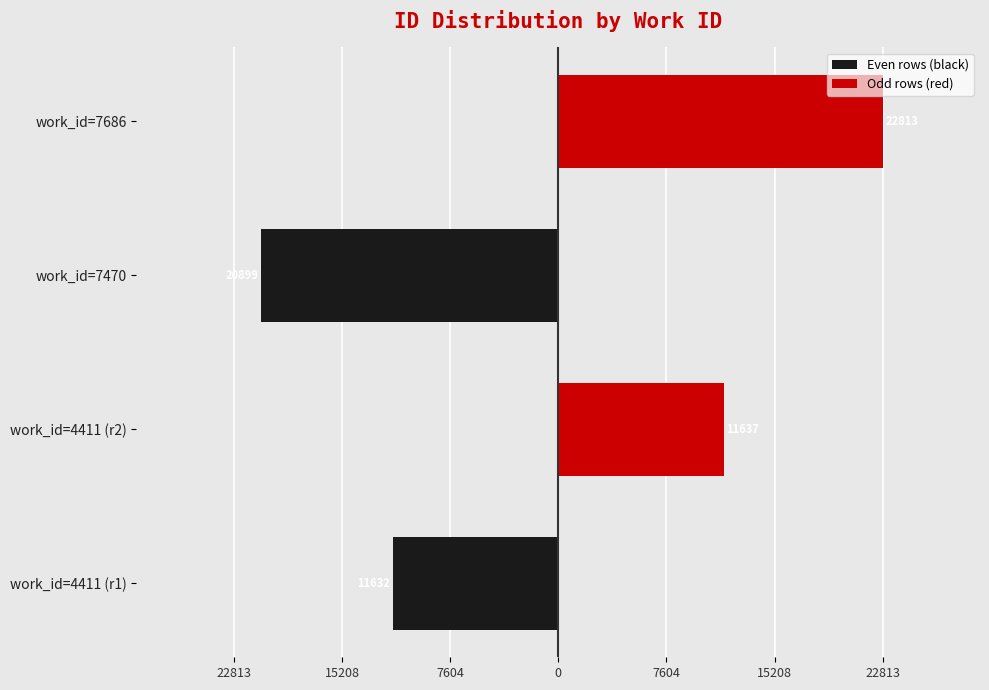

How many groups of bars are there?

4